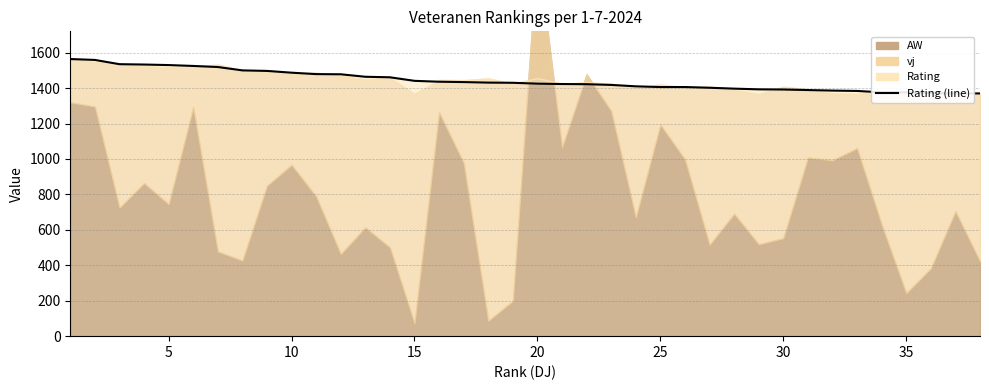

What is the sum of all values?

54820